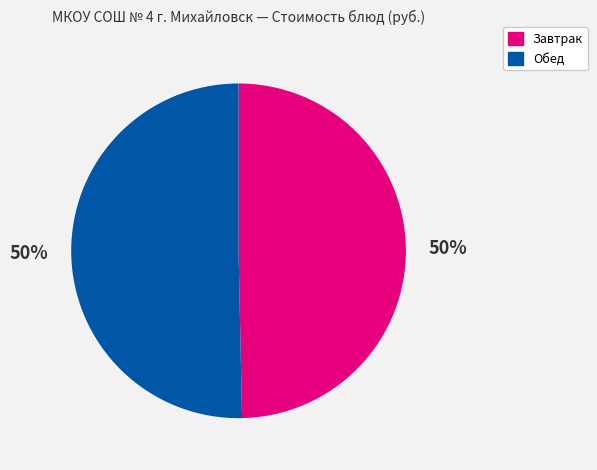

What is the ratio of the value at Обед to the value at Завтрак?

1.0